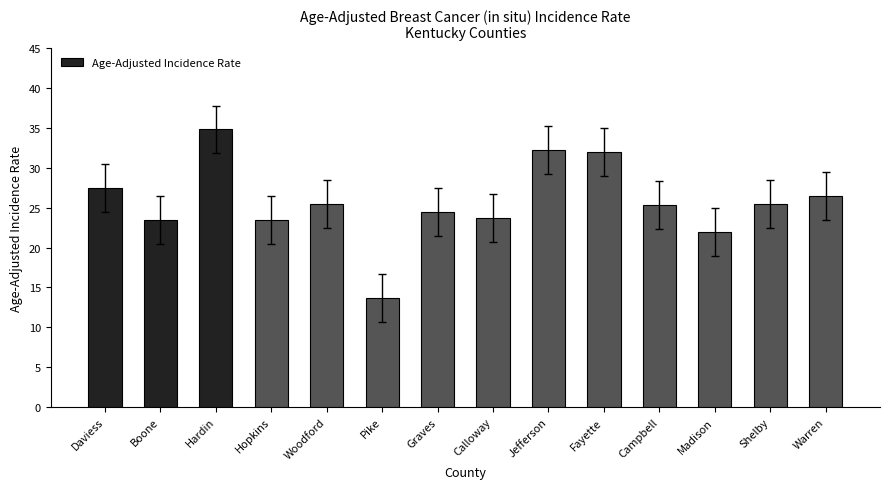

What is the change in value from Boone to Warren?

+3.1